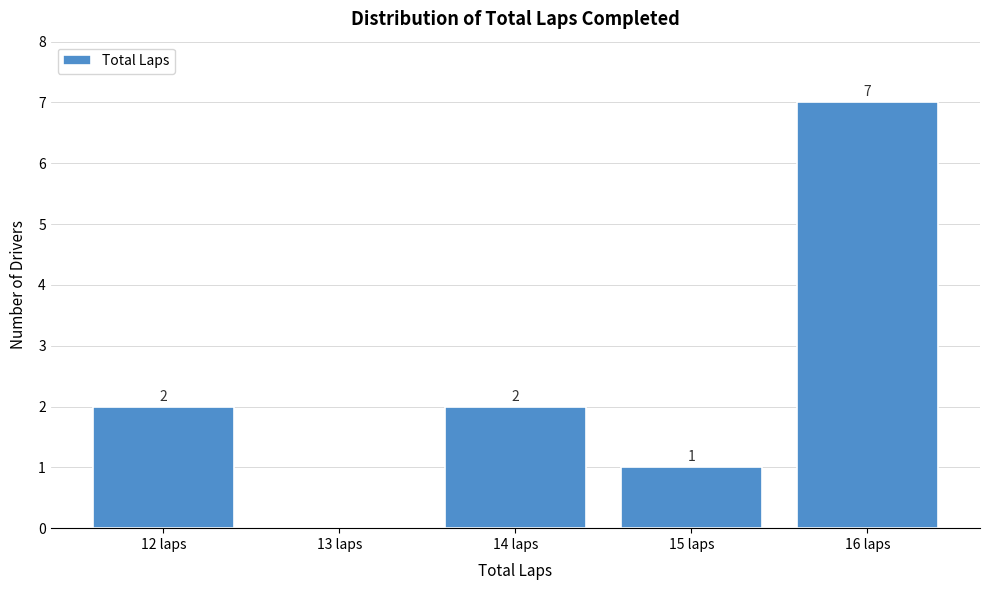

Which range on the x-axis has the tallest bar?

15.5 to 16.5